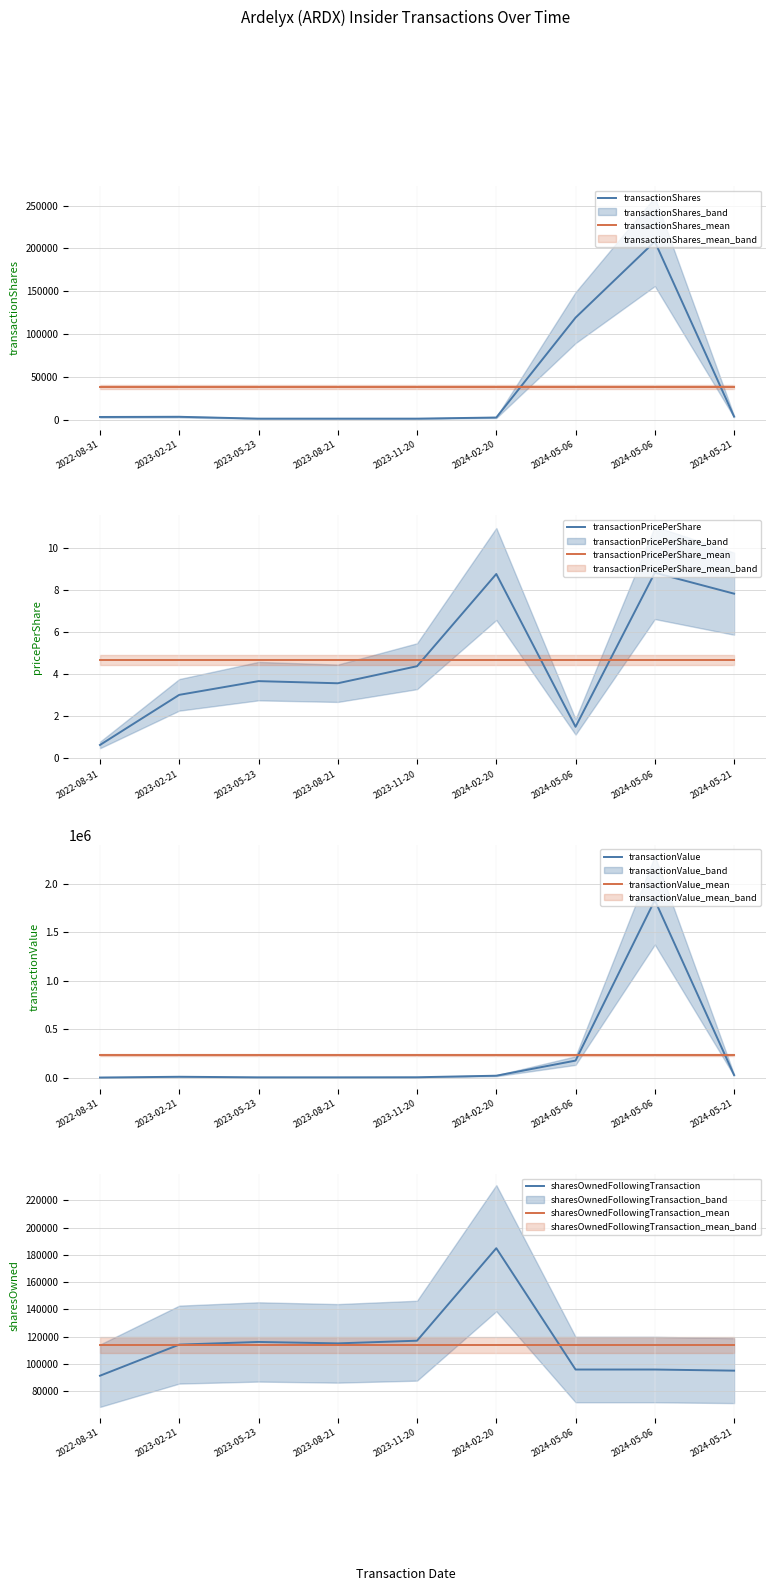

How many interior local valleys does the sharesOwnedFollowingTransaction series have?

1